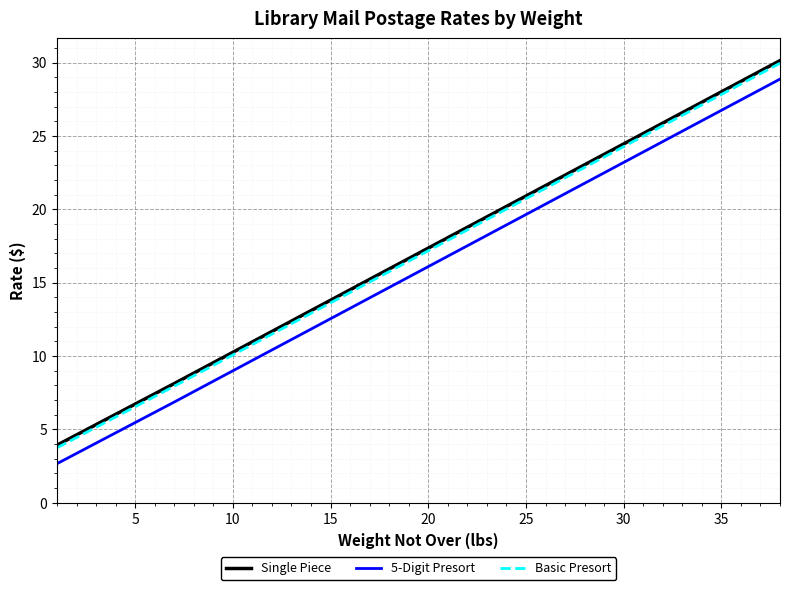

What is the sum of all 5-Digit Presort values?

598.1